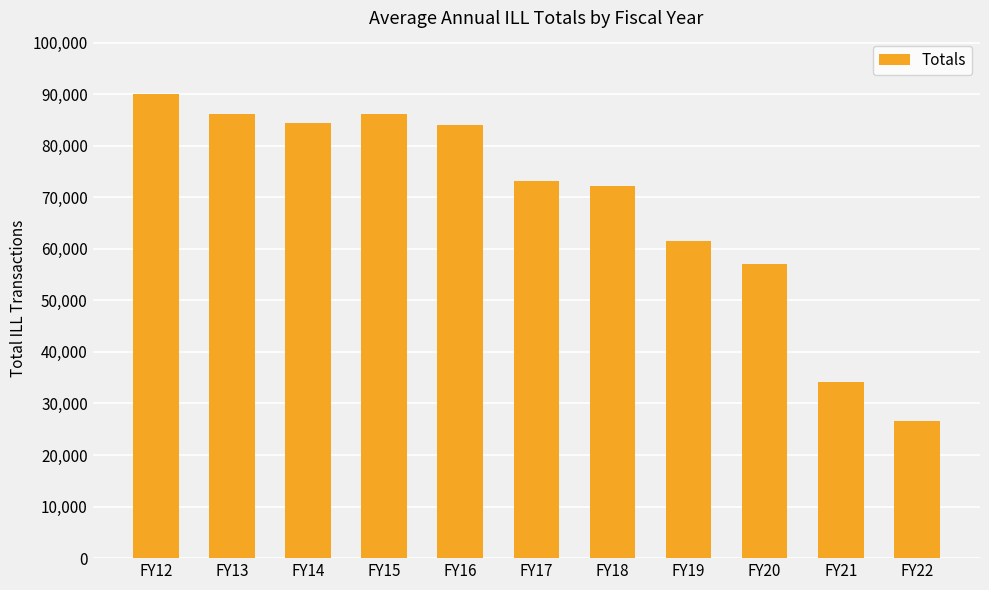

What is the change in value from FY19 to FY21?

-27376